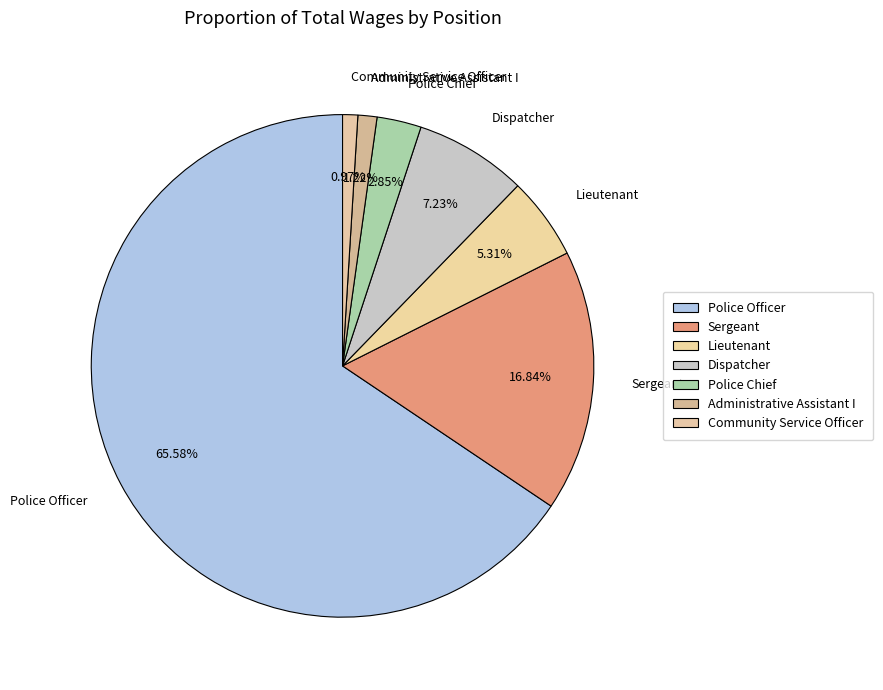

To the nearest percent, what percentage of the pie is Police Officer?

66%